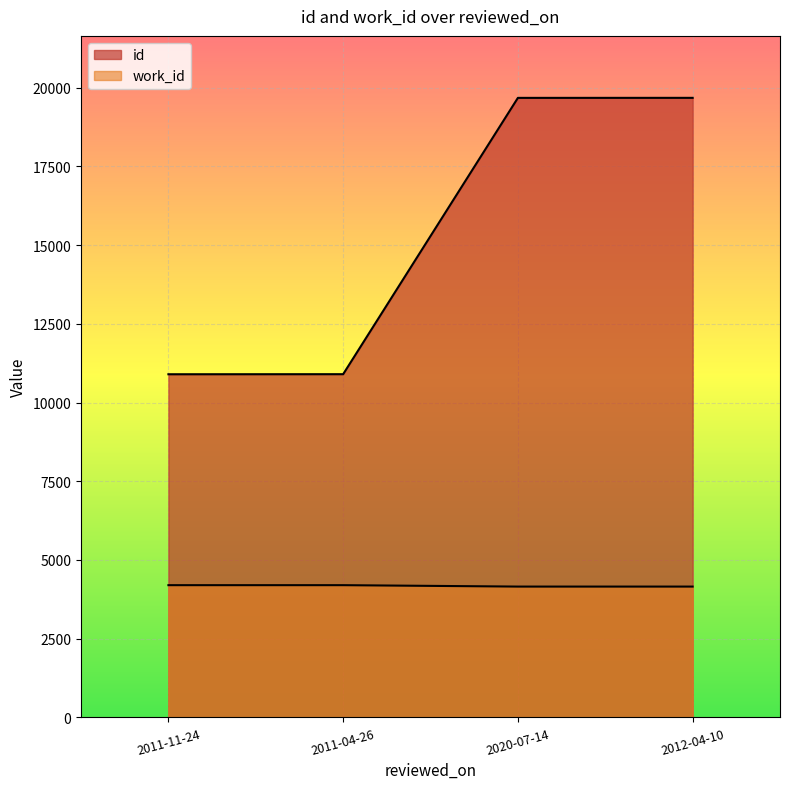

True or false: work_id and id intersect in this chart.

False